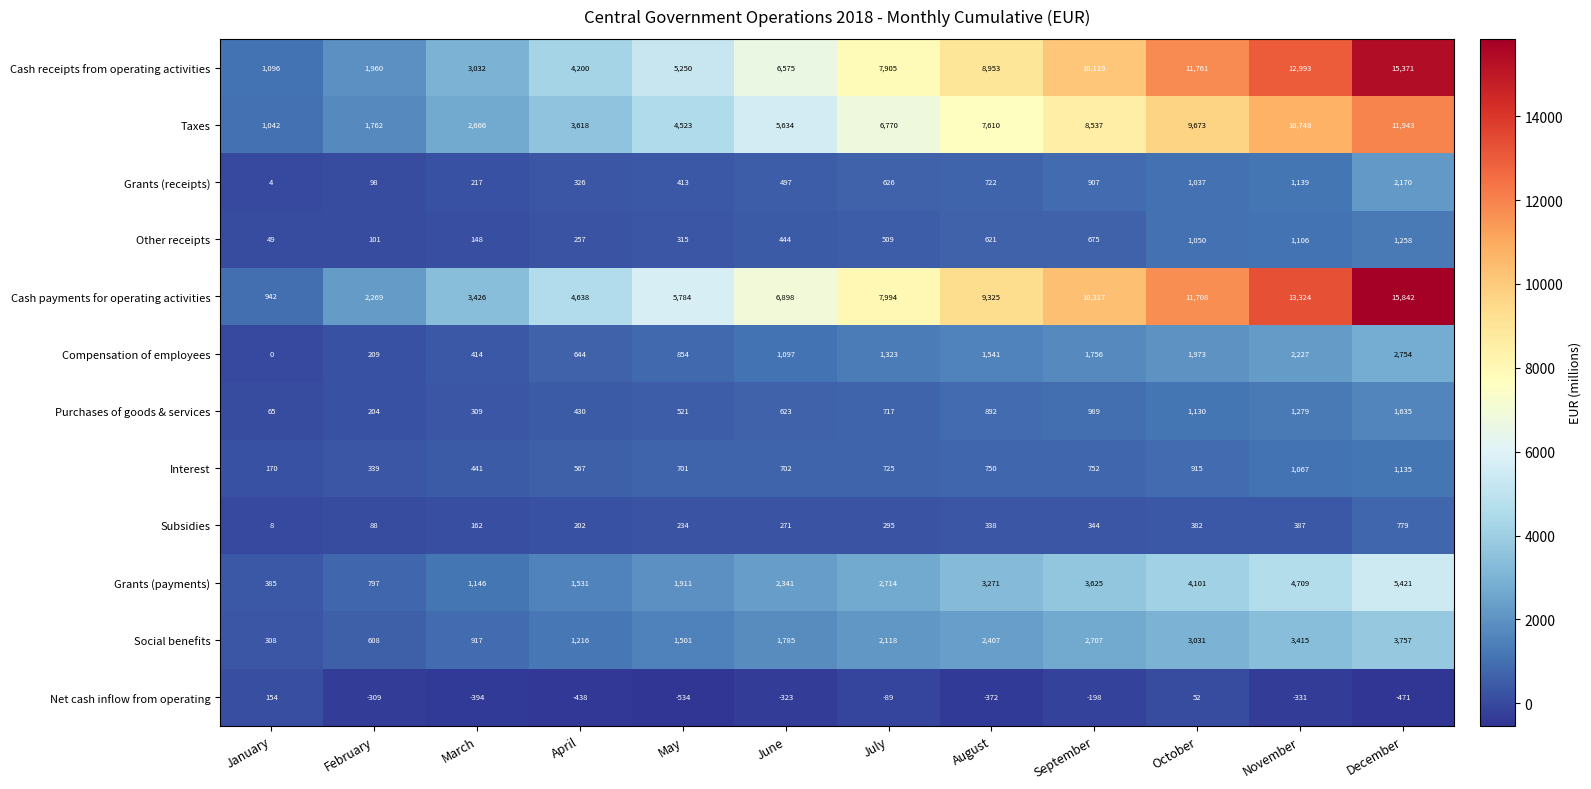

Which series has the largest range (max minus min)?

Cash payments for operating activities